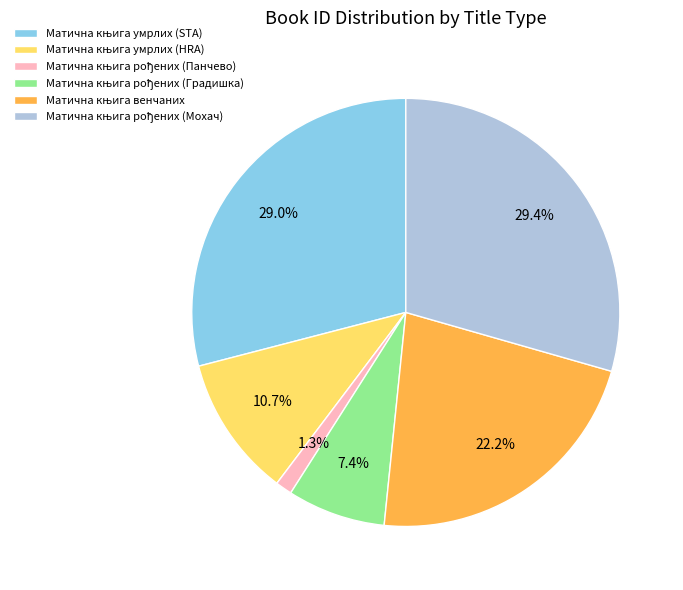

Is there any slice that represents more than half of the pie?

No